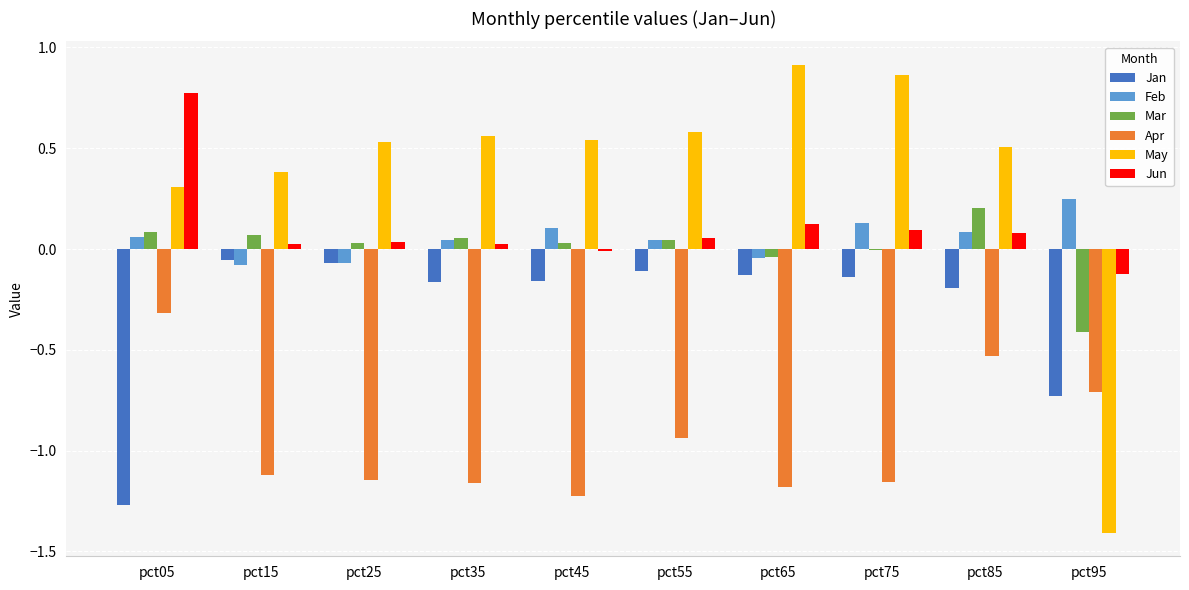

What is the sum of all Jun values?

1.1